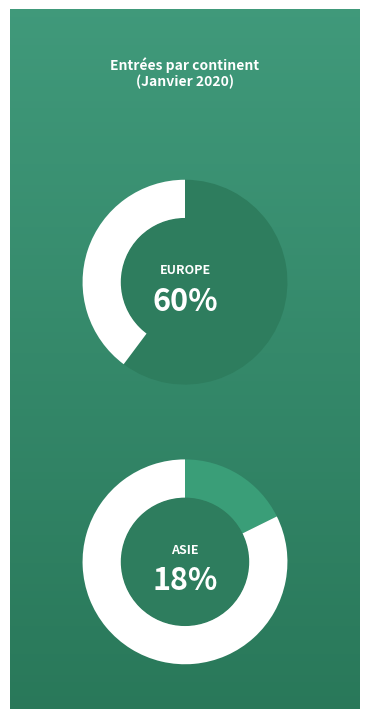

What percentage is the Europe slice, to the nearest percent?

60%